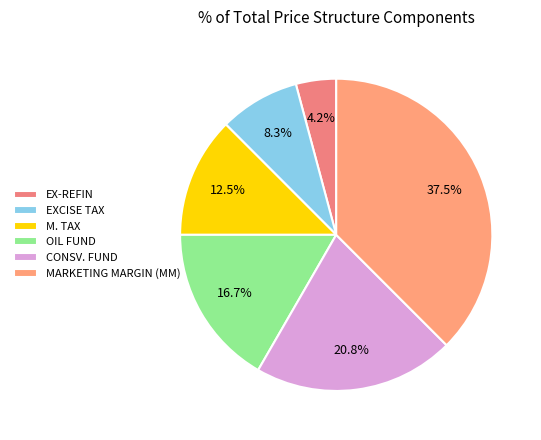

Is EX-REFIN the majority of the pie?

No